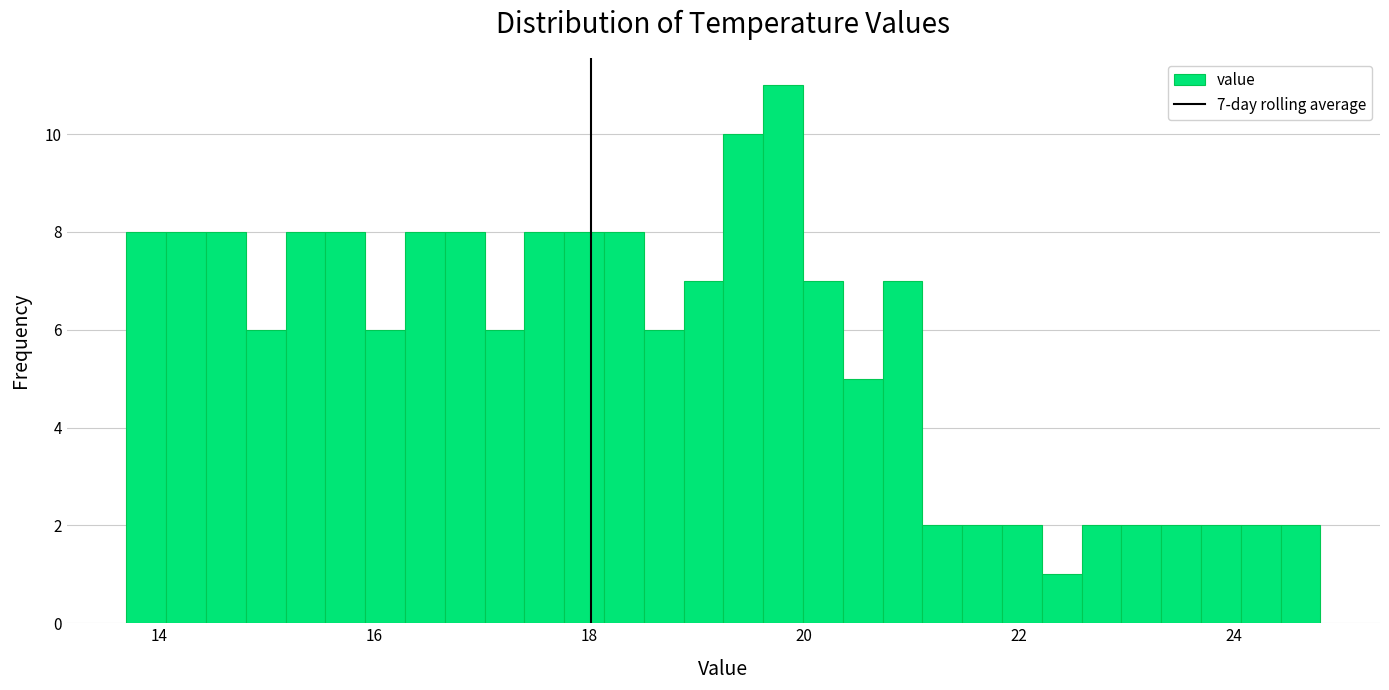

Around what value on the x-axis is the tallest bar? Give the approximate position of its centre, as read against the axis.

19.8